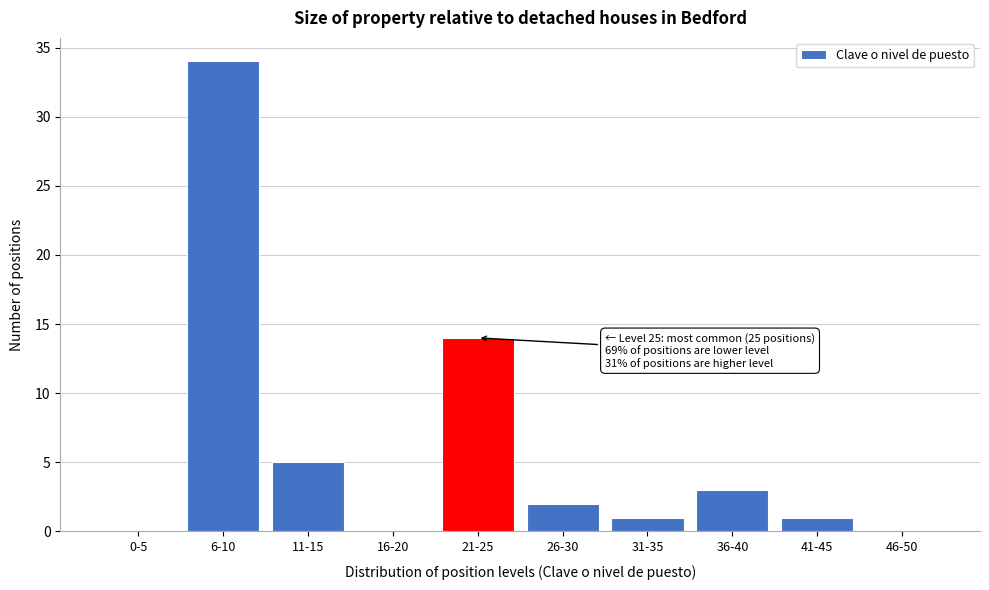

Reading right to left, what are all the values shown in this chart?

46-50=0	41-45=1	36-40=3	31-35=1	26-30=2	21-25=14	16-20=0	11-15=5	6-10=34	0-5=0